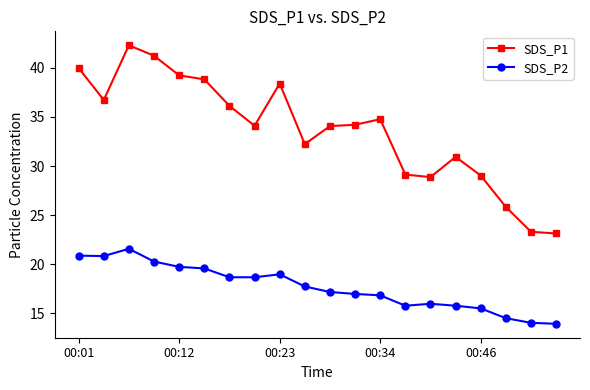

What is the average value of the SDS_P2 series?

17.7